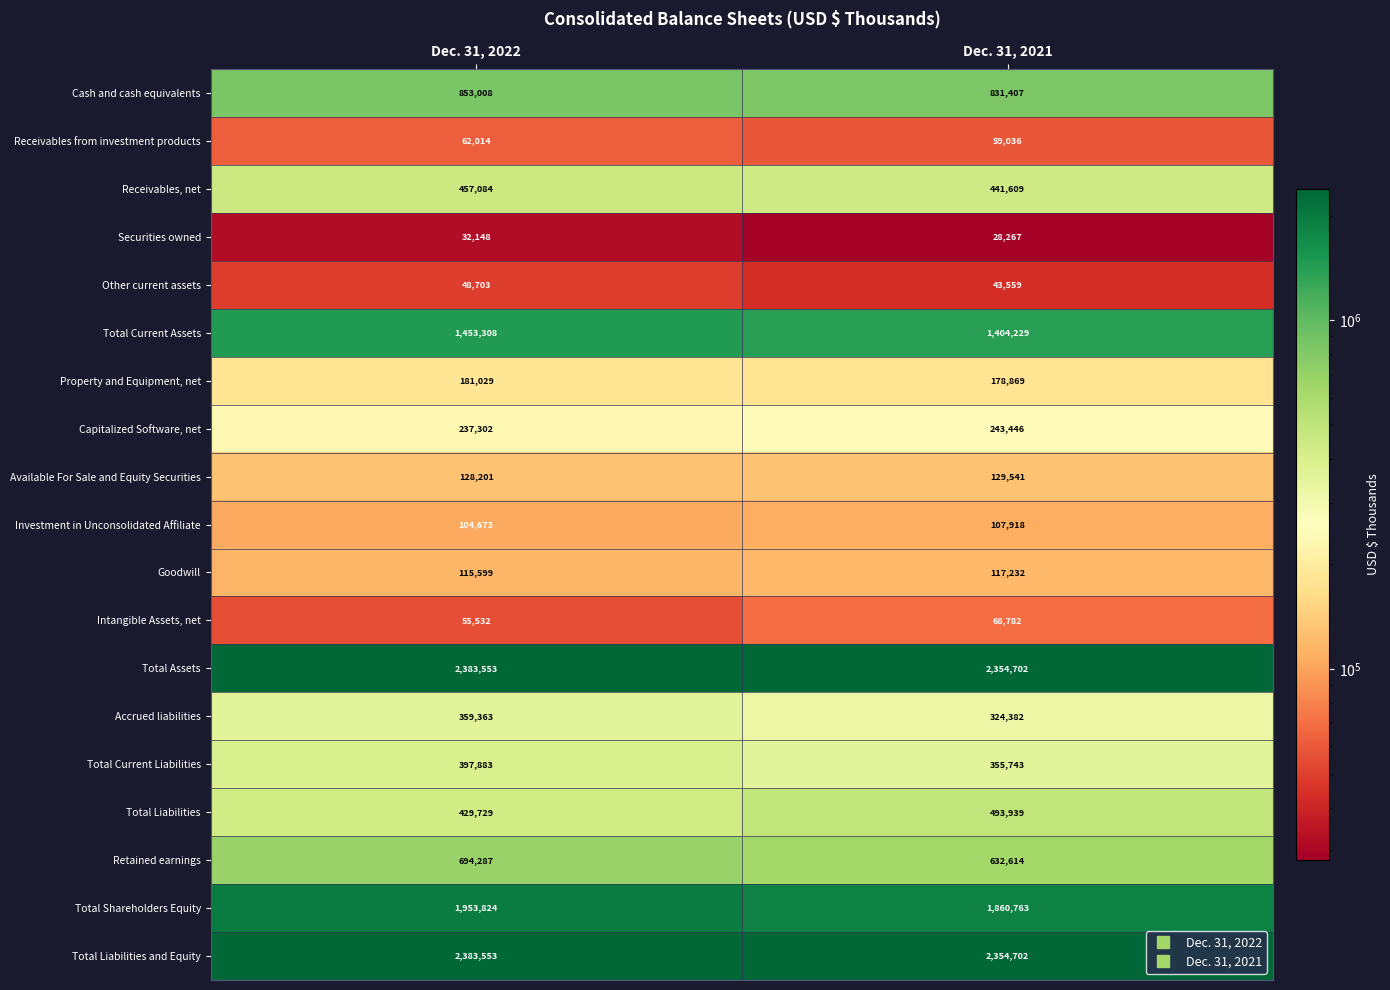

What is the total value across all series at Dec. 31, 2022?

12330793